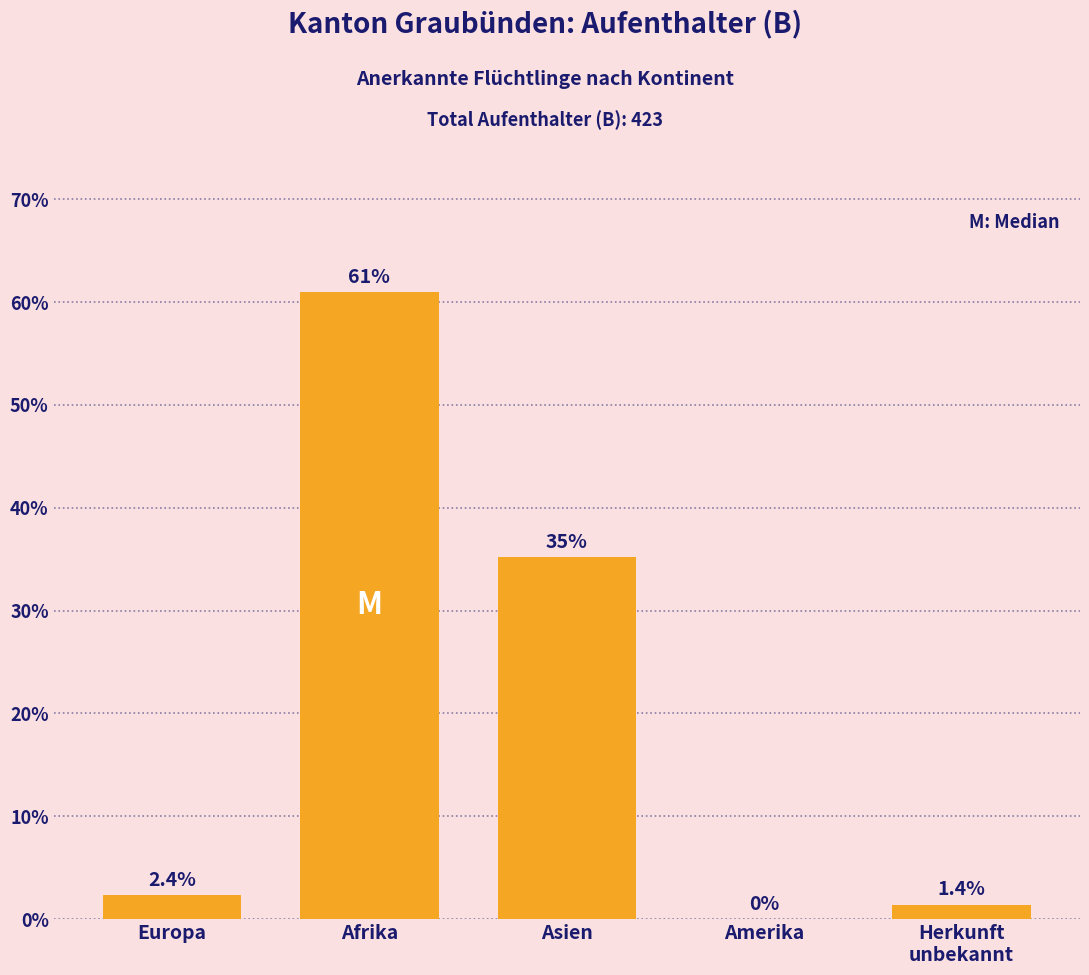

True or false: the data shows 24.3 at Asien.

False